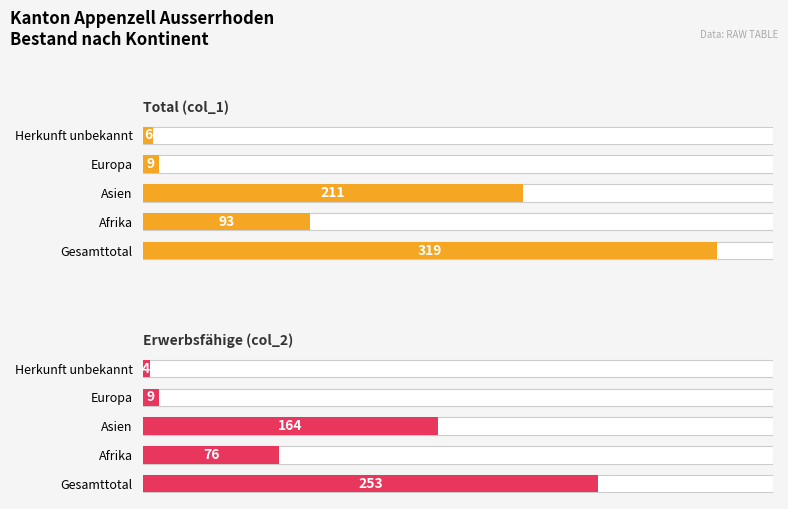

How many groups of bars are there?

5